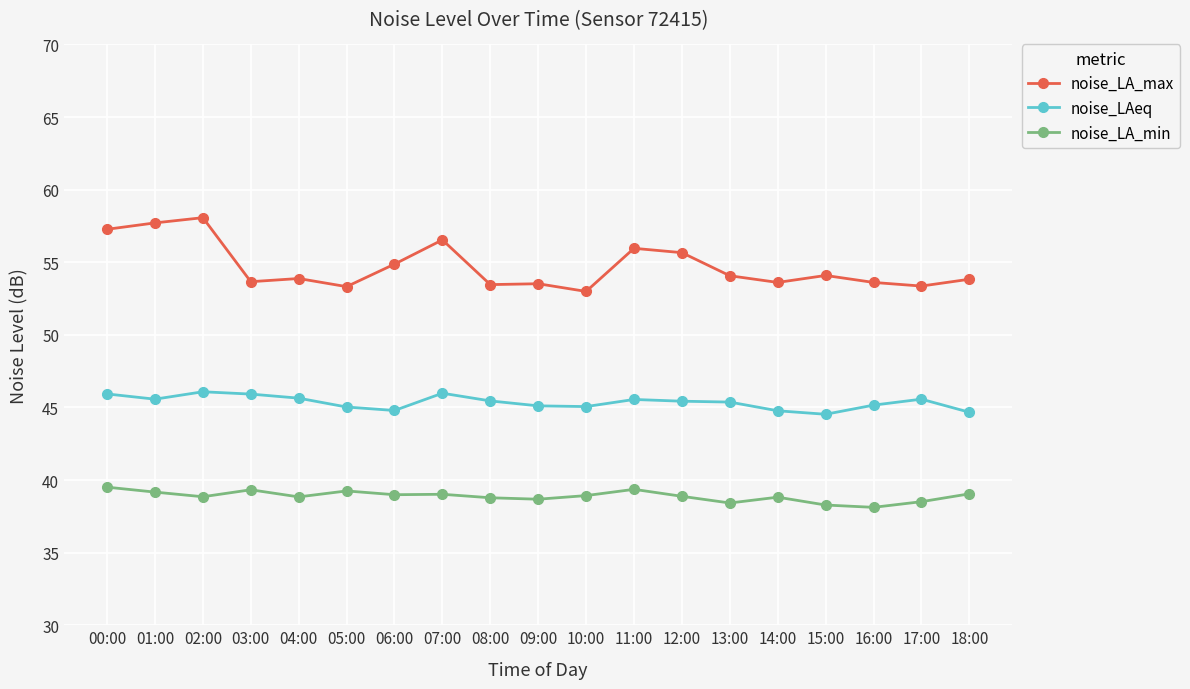

What is the highest value of the noise_LAeq series?

46.1